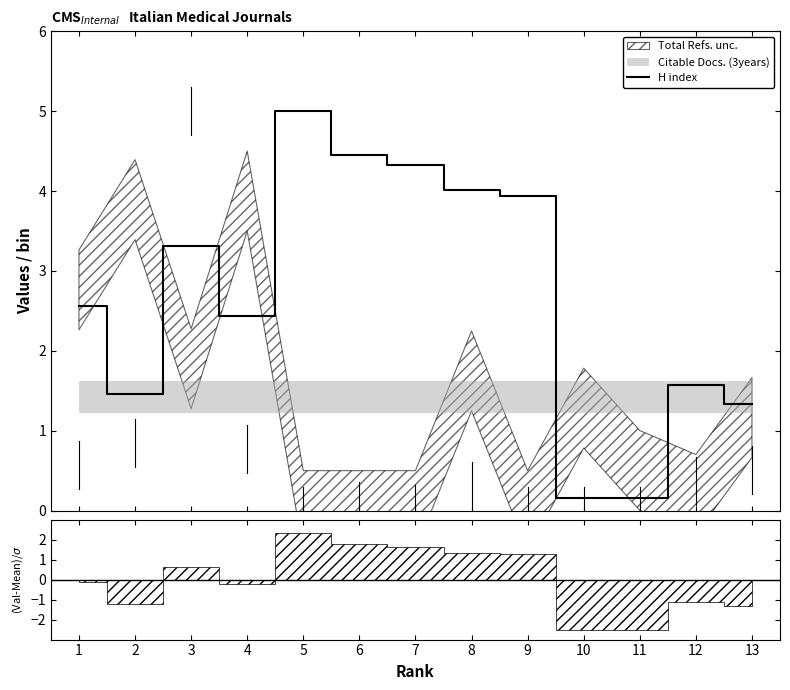

What is the difference between the maximum and second lowest values?

4.8